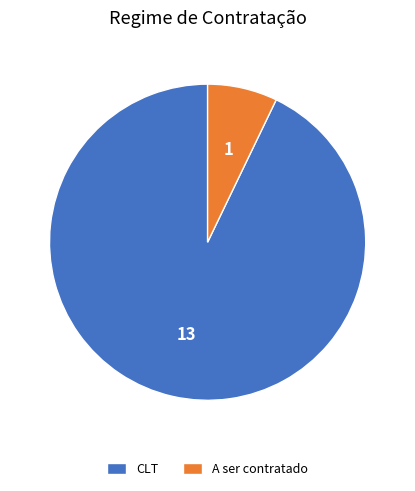

Rank the categories by value from lowest to highest.

A ser contratado, CLT